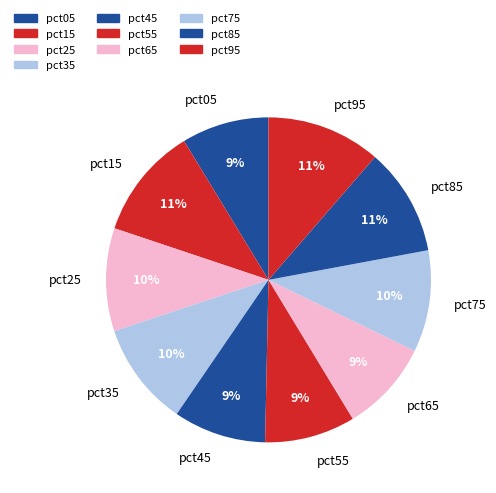

Does any single category account for the majority?

No